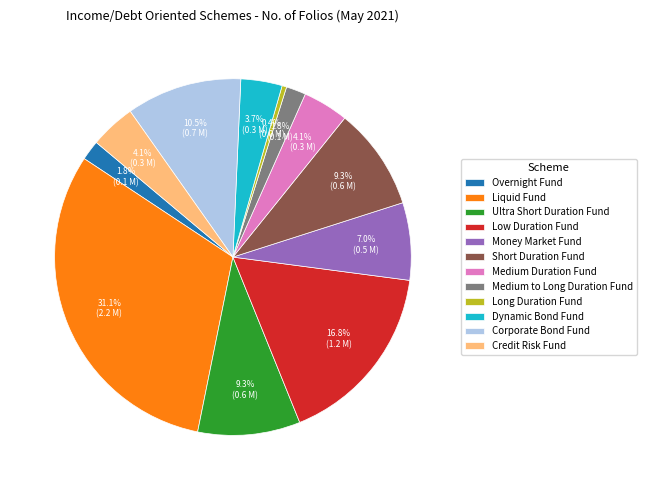

What is the smallest slice in the pie chart?

Long Duration Fund